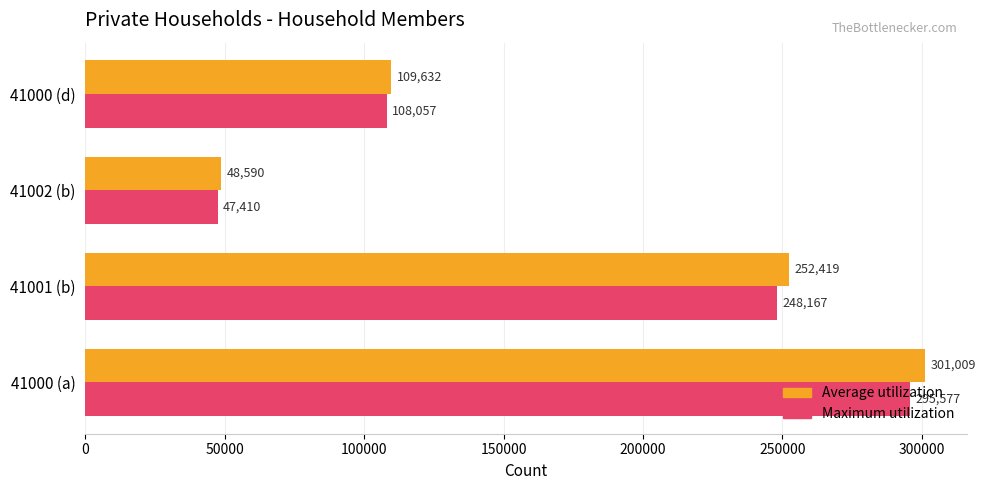

What is the approximate value of Maximum utilization at 41001 (b), to the nearest 10?

248170